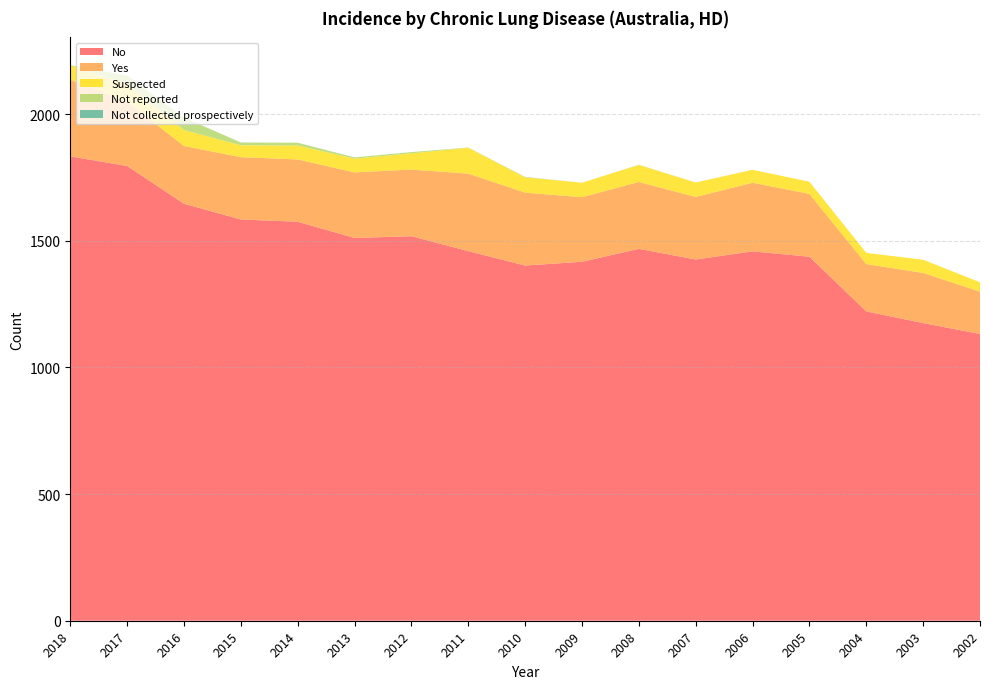

Reading right to left, transcribe all the data shown in this chart.

No: 2002=1132	2003=1175	2004=1221	2005=1437	2006=1458	2007=1426	2008=1468	2009=1417	2010=1402	2011=1459	2012=1518	2013=1511	2014=1575	2015=1584	2016=1646	2017=1795	2018=1833
Yes: 2002=167	2003=198	2004=187	2005=248	2006=271	2007=247	2008=264	2009=255	2010=288	2011=306	2012=263	2013=259	2014=246	2015=246	2016=228	2017=254	2018=302
Suspected: 2002=37	2003=52	2004=44	2005=48	2006=51	2007=57	2008=67	2009=57	2010=60	2011=102	2012=64	2013=54	2014=55	2015=47	2016=63	2017=69	2018=58
Not reported: 2002=0	2003=0	2004=0	2005=0	2006=0	2007=0	2008=1	2009=0	2010=2	2011=1	2012=5	2013=5	2014=11	2015=11	2016=49	2017=34	2018=0
Not collected prospectively: 2002=0	2003=0	2004=0	2005=0	2006=0	2007=0	2008=0	2009=0	2010=0	2011=0	2012=0	2013=0	2014=0	2015=0	2016=0	2017=0	2018=0